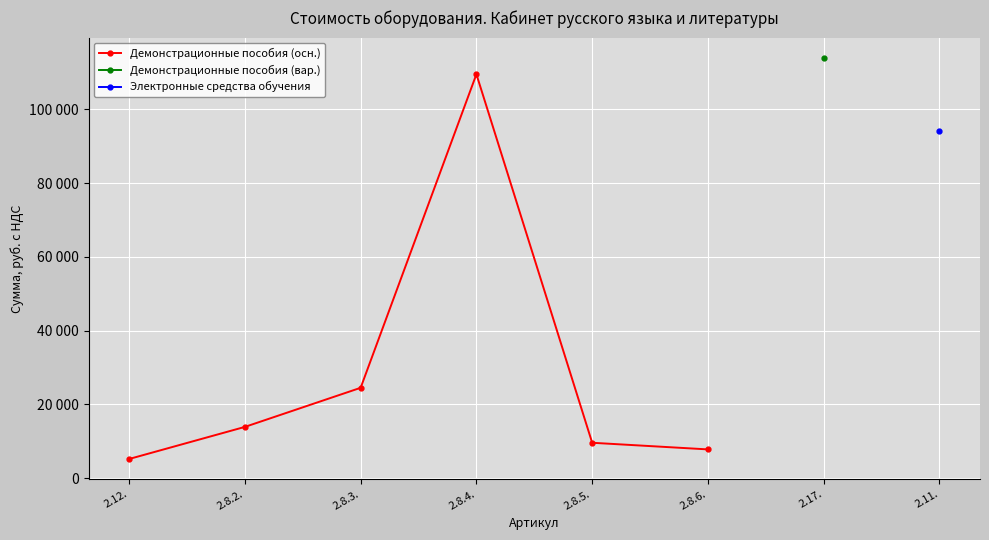

The value at 2.8.2. is 6381. True or false?

False